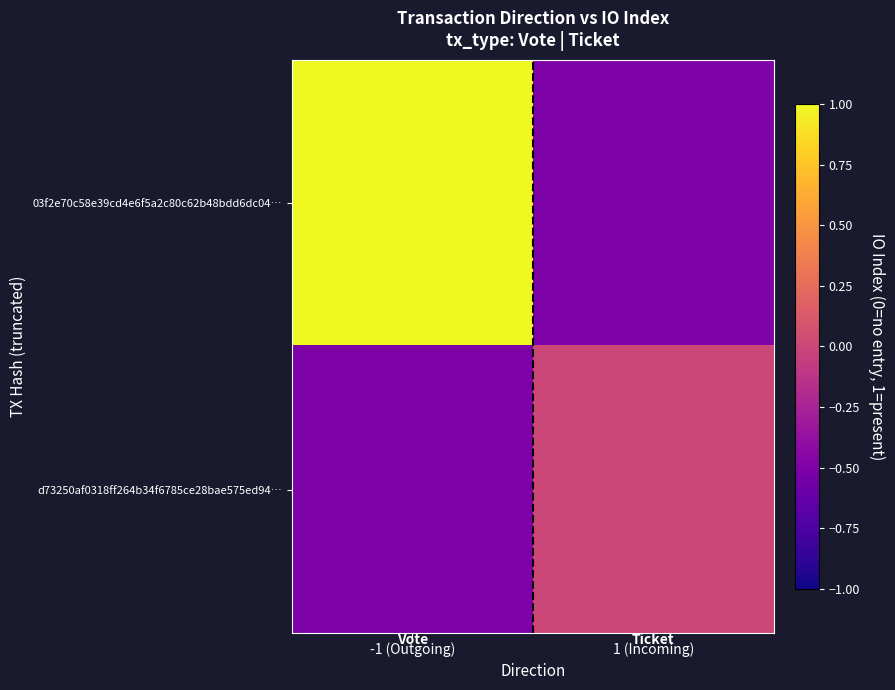

At 1 (Incoming), list the series in order from smallest to largest.

03f2e70c58e39cd4e6f5a2c80c62b48bdd6dc04…, d73250af0318ff264b34f6785ce28bae575ed94…